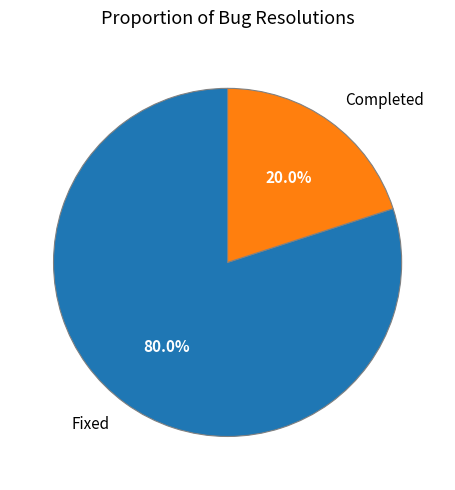

Does any single category account for the majority?

Yes